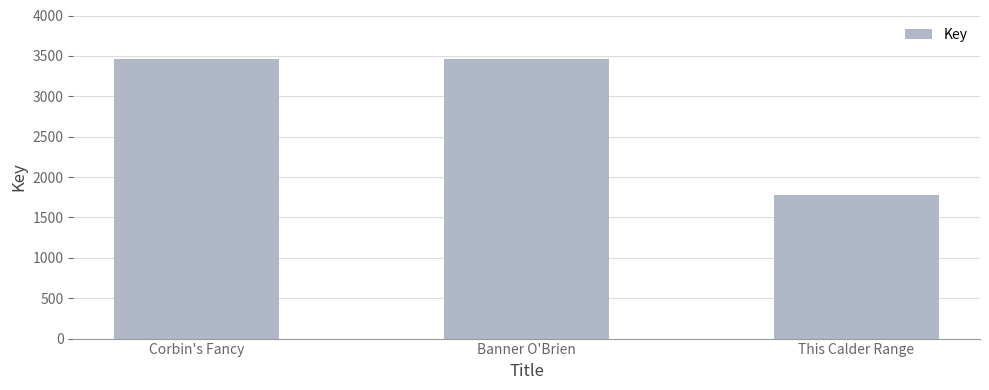

What value does the data have at Corbin's Fancy, to the nearest 10?

3460